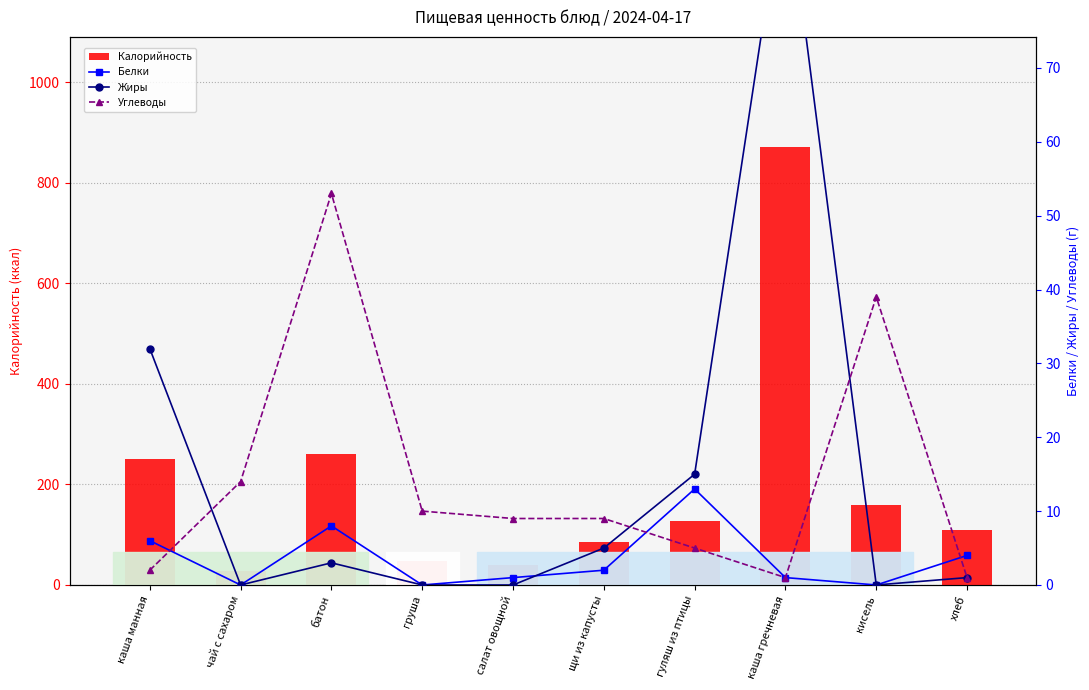

What is the highest value of the Калорийность series?

872